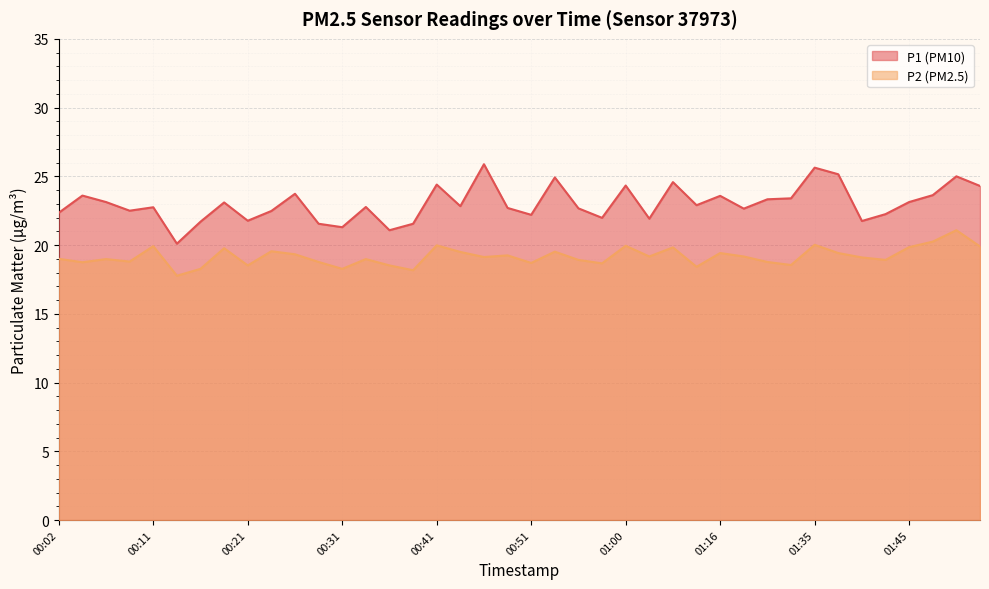

Between 00:24 and 00:58, which series saw the biggest shift?

P2